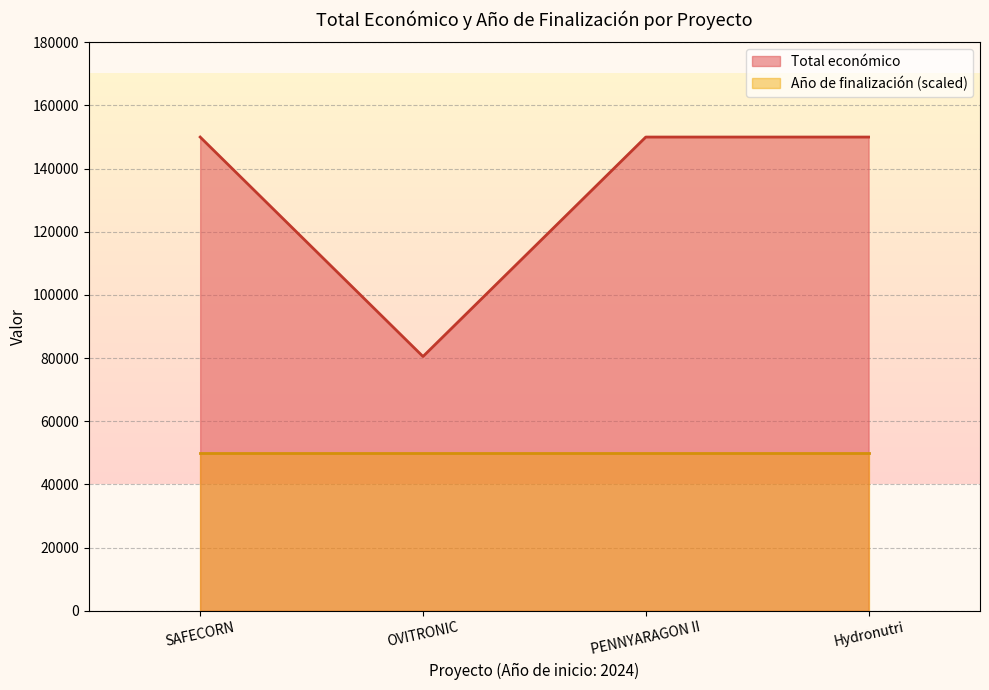

Rank the series by their average value, from lowest to highest.

Año de finalización (scaled), Total económico